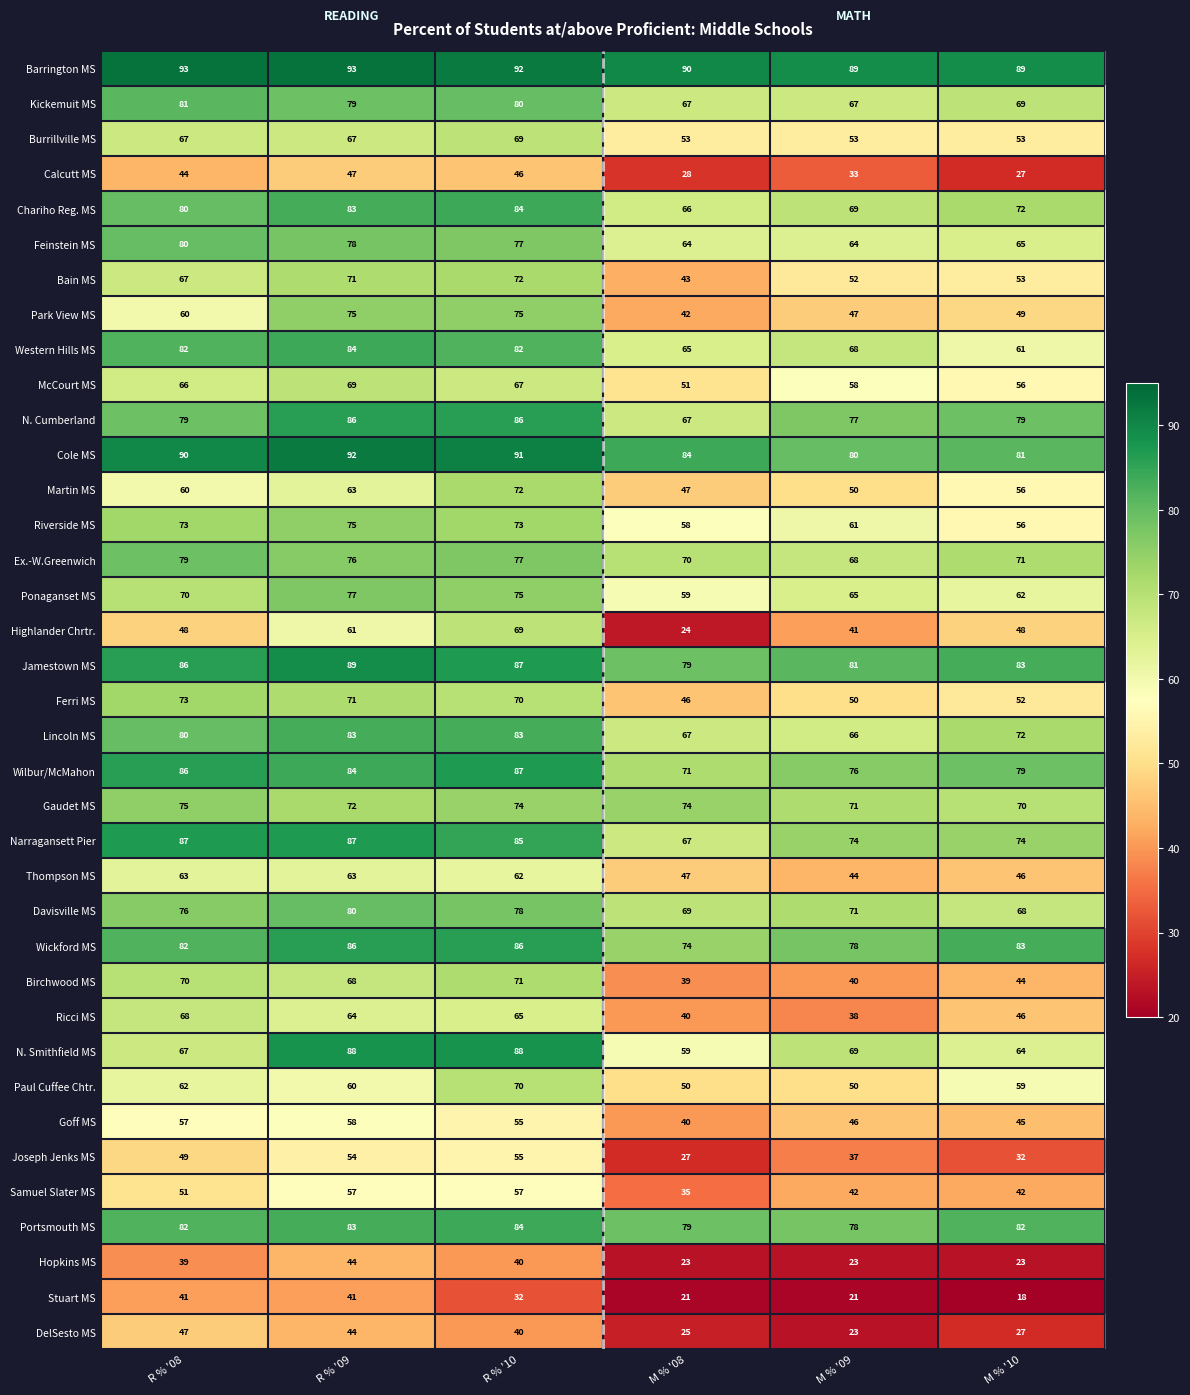

At how many categories does at least one series exceed 43?

6